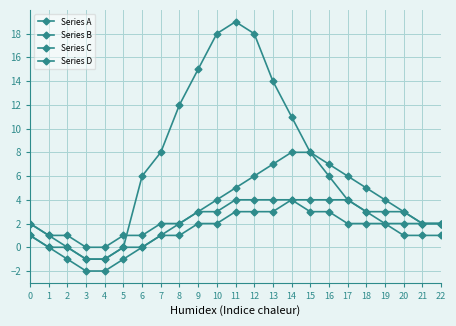

True or false: Series D and Series B cross at least once.

False